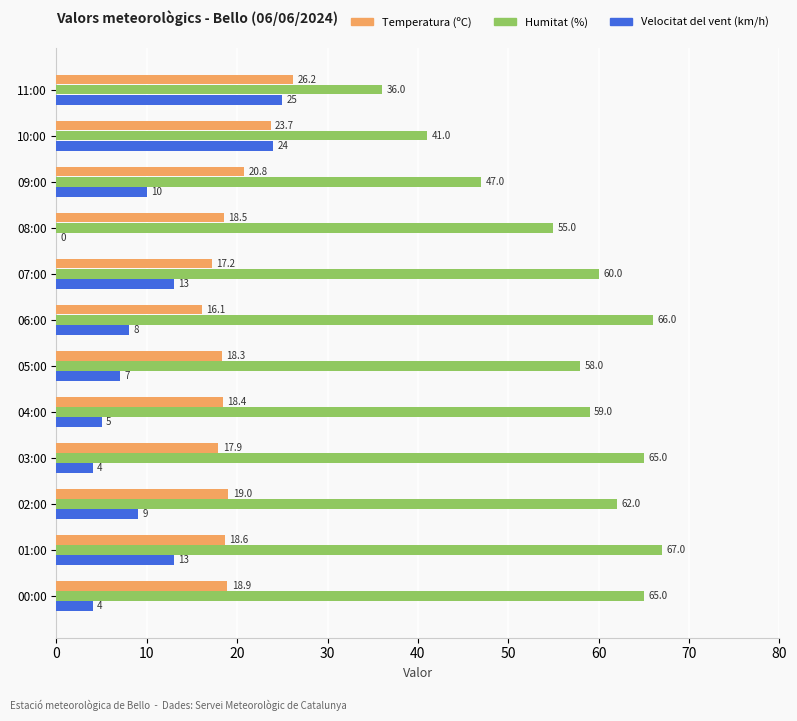

Read the Velocitat del vent (km/h) value at 02:00.

9.0